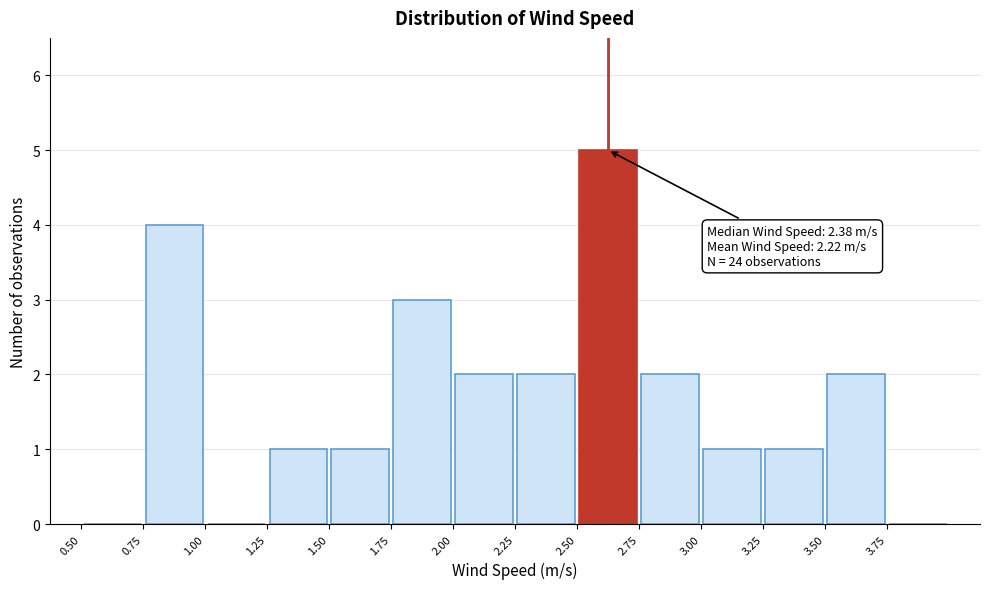

Over which range of the x-axis is the bar tallest?

2.50 to 2.75